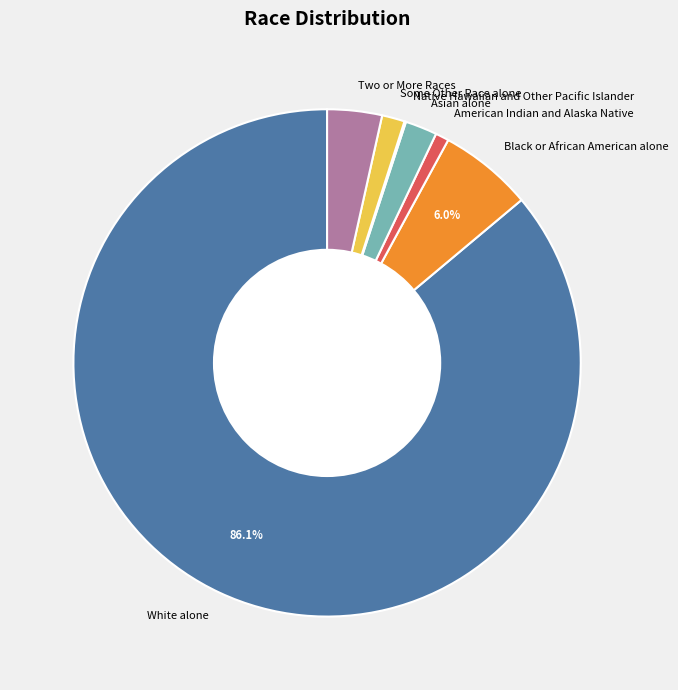

To the nearest percent, what is the average slice percentage?

14%